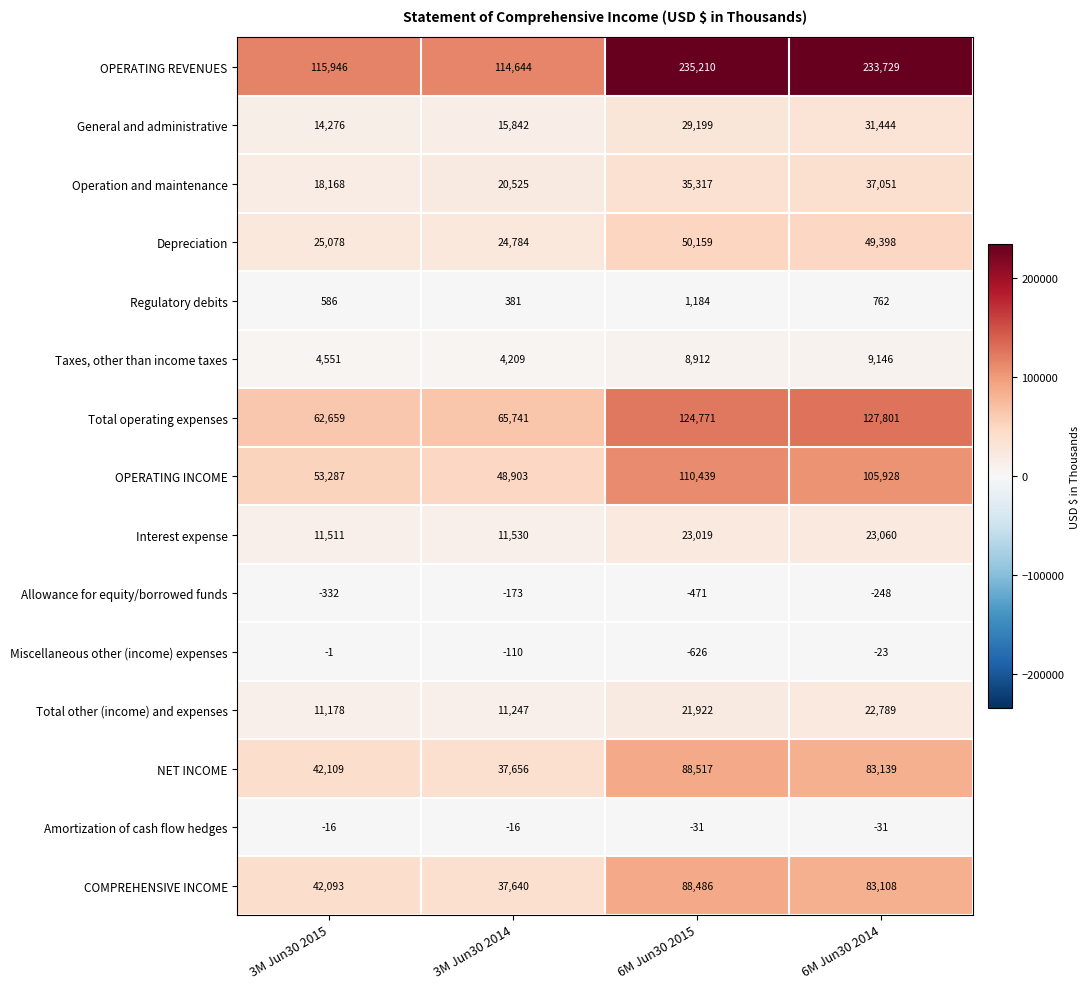

List the series in order of their peak value, lowest first.

Allowance for equity/borrowed funds, Amortization of cash flow hedges, Miscellaneous other (income) expenses, Regulatory debits, Taxes, other than income taxes, Total other (income) and expenses, Interest expense, General and administrative, Operation and maintenance, Depreciation, COMPREHENSIVE INCOME, NET INCOME, OPERATING INCOME, Total operating expenses, OPERATING REVENUES